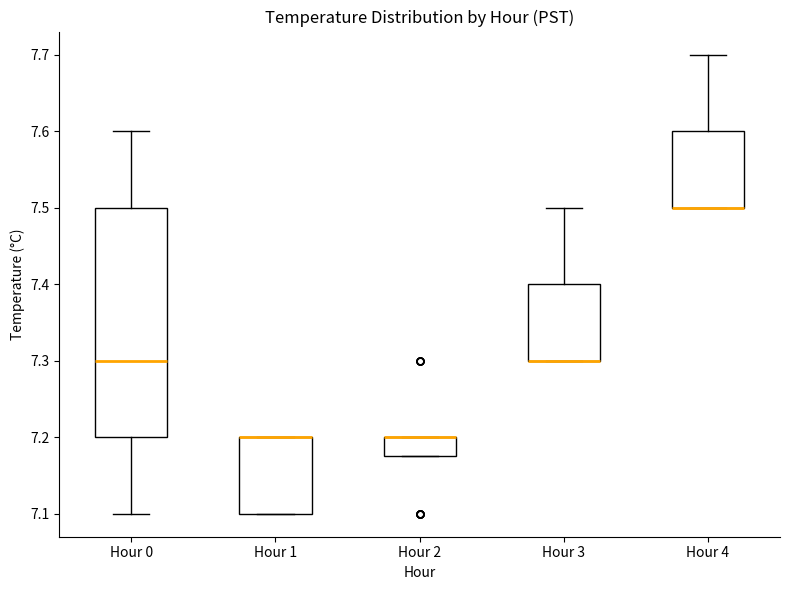

Where does the upper whisker of the box for Hour 3 end on the y-axis? The values are not printed on the chart, so give them approximately, as read against the axis.

7.50